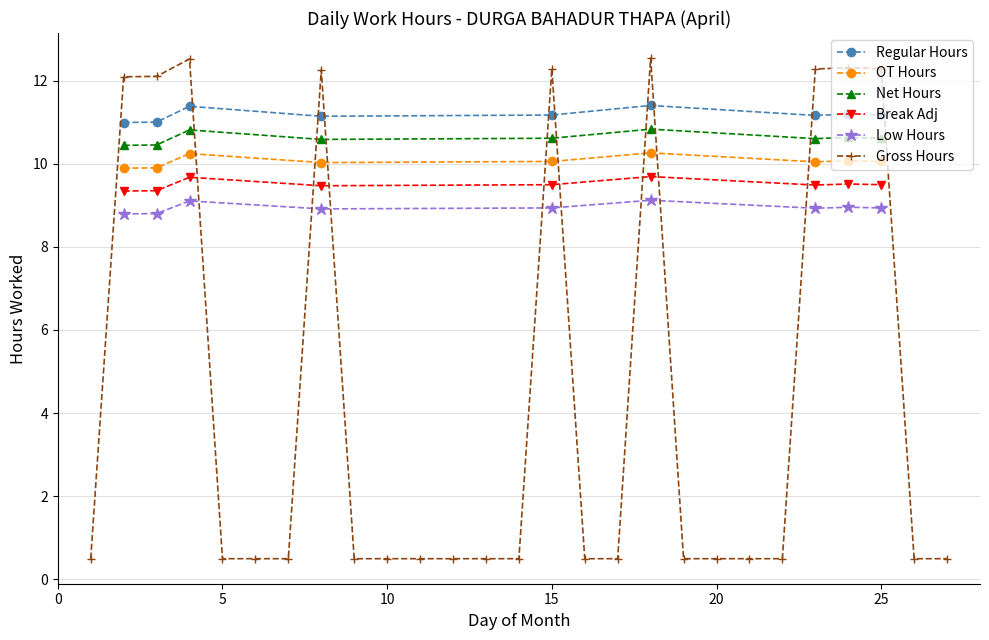

What is the maximum value for OT Hours?

10.3